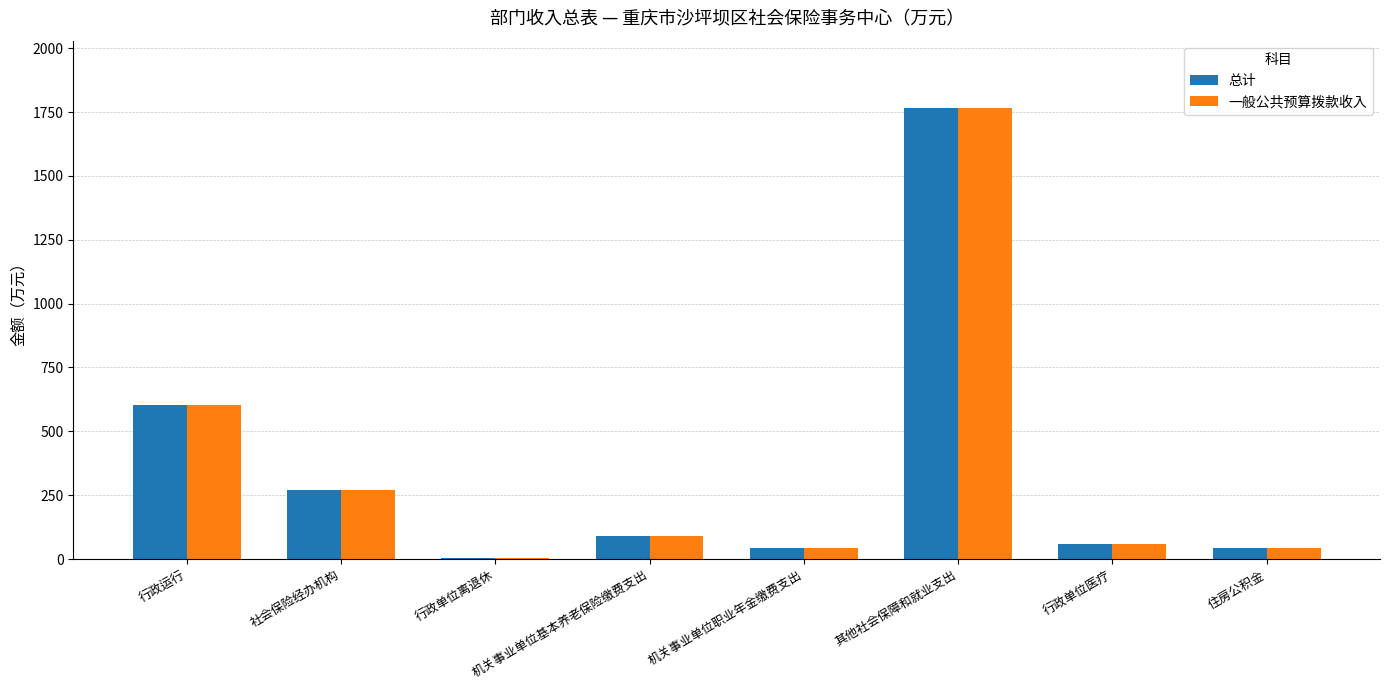

Where is 一般公共预算拨款收入 nearest to the value 884?

行政运行